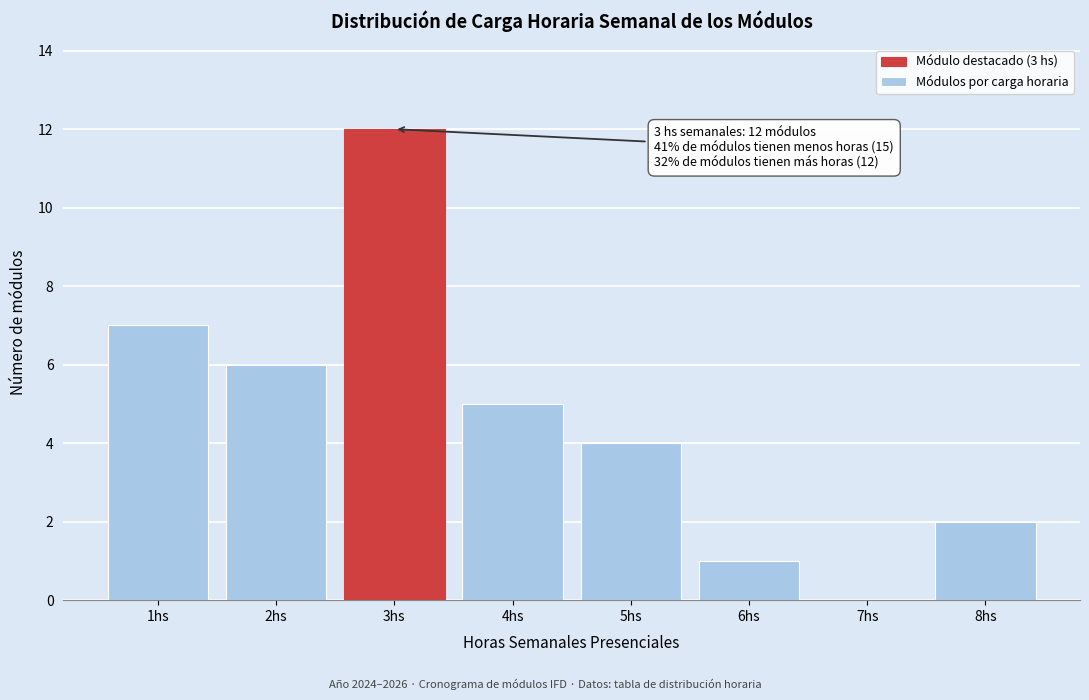

Over which range of the x-axis is the bar tallest?

2.5 to 3.5